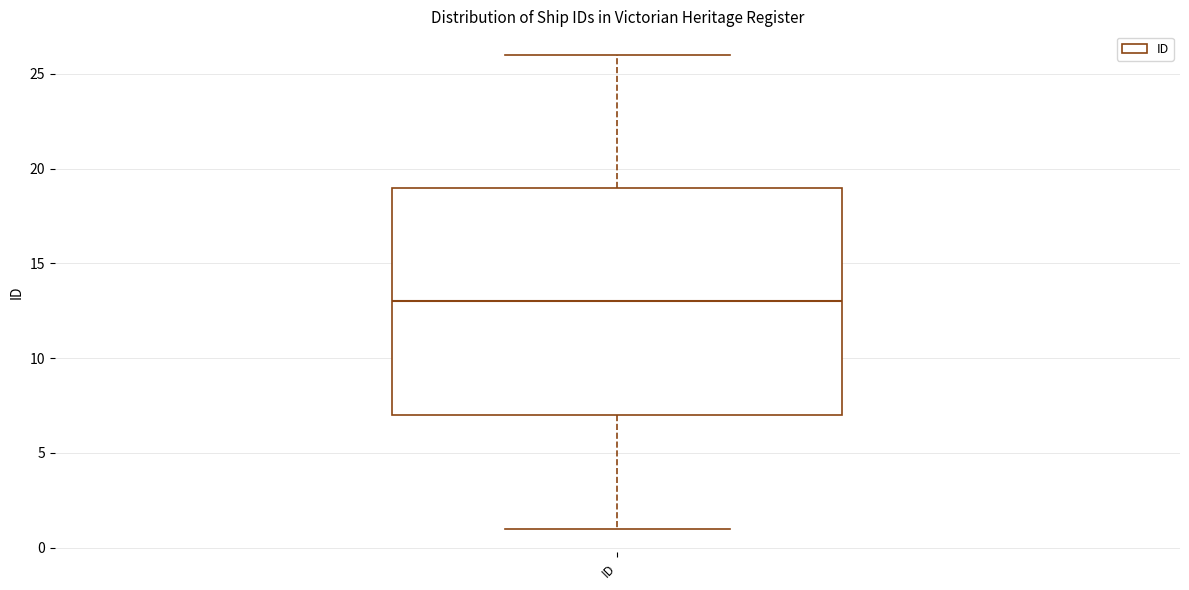

Where does the upper whisker of the box for ID end on the y-axis? The values are not printed on the chart, so give them approximately, as read against the axis.

26